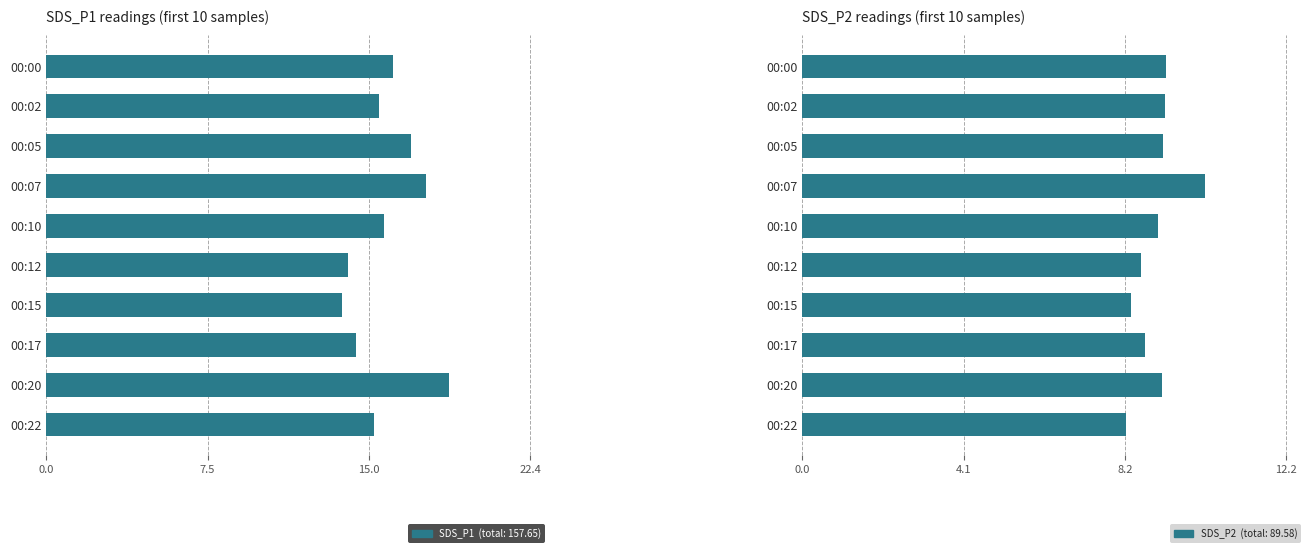

Which series has the largest range (max minus min)?

SDS_P1